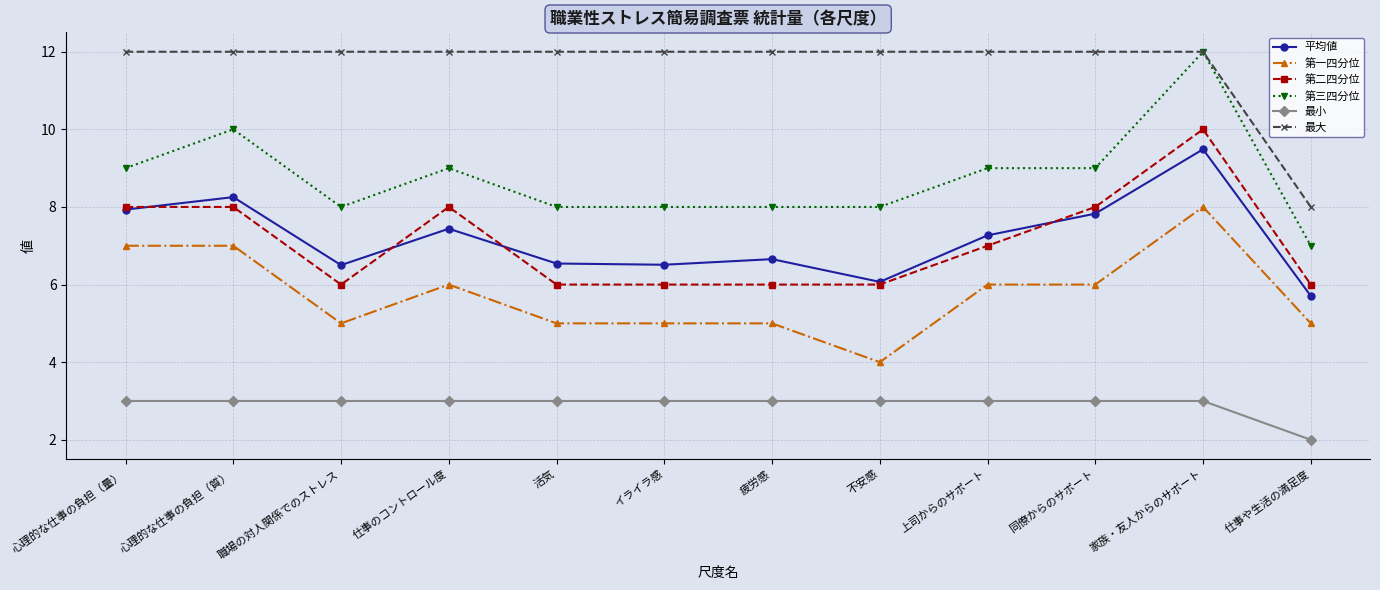

At which category does 第一四分位 reach its first local valley?

職場の対人関係でのストレス